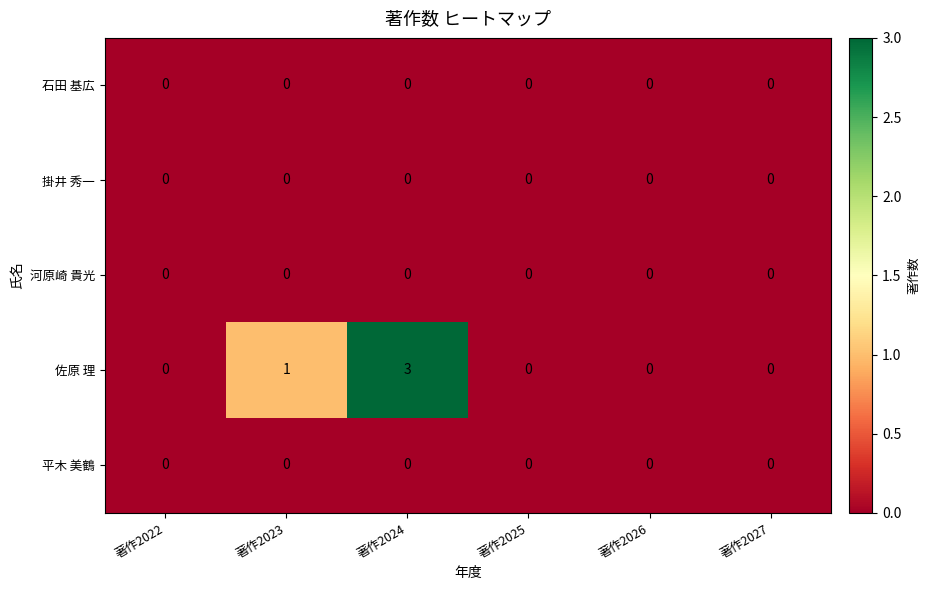

What is the difference between the highest and lowest values at 著作2024?

3